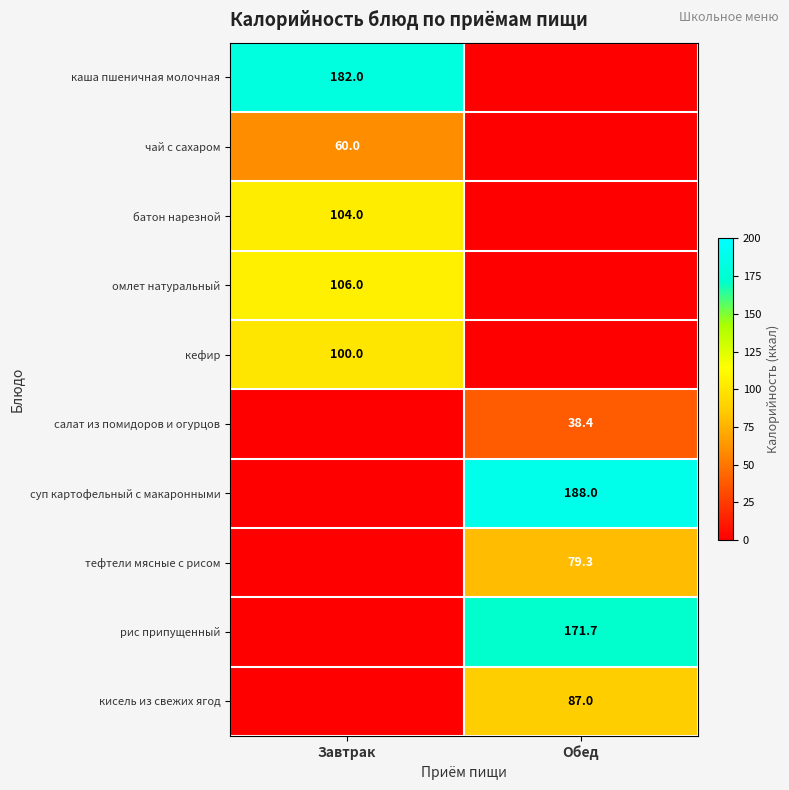

At how many categories does at least one series exceed 29?

2